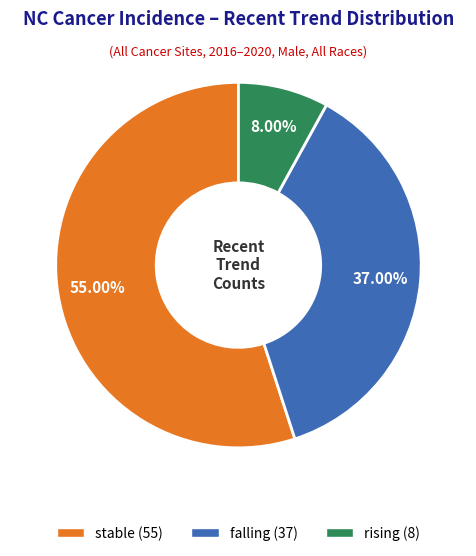

To the nearest percent, what is the difference between the stable and falling slice percentages?

18%